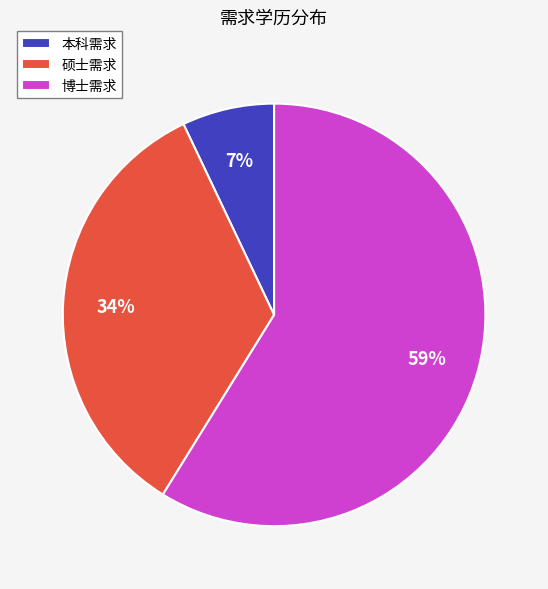

To the nearest percent, what is the average slice percentage?

33%